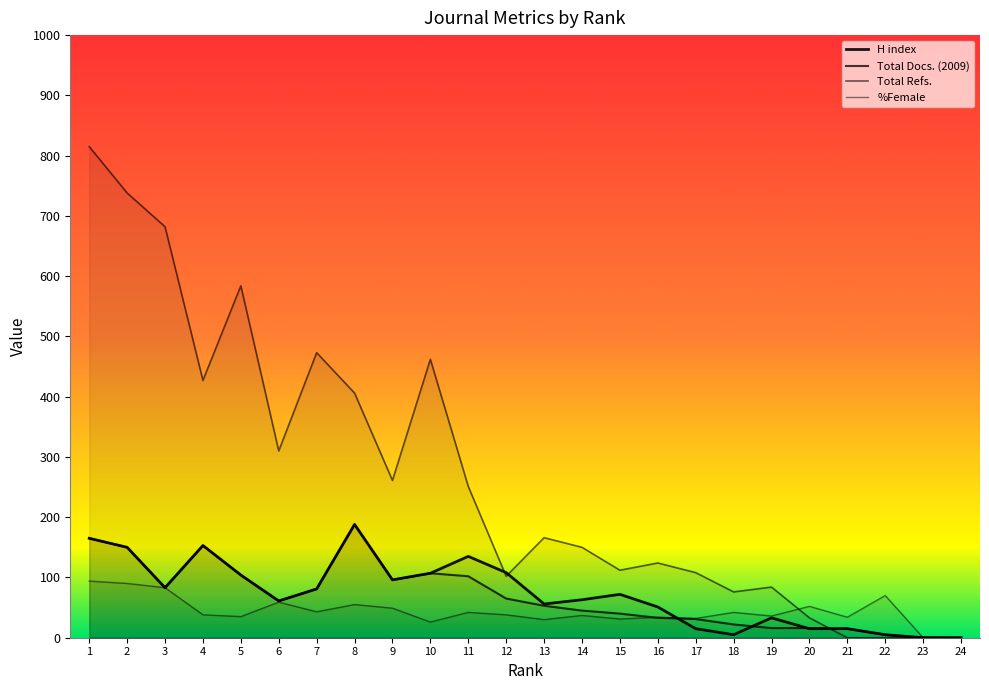

What is the difference between the maximum and minimum values in the H index series?

188